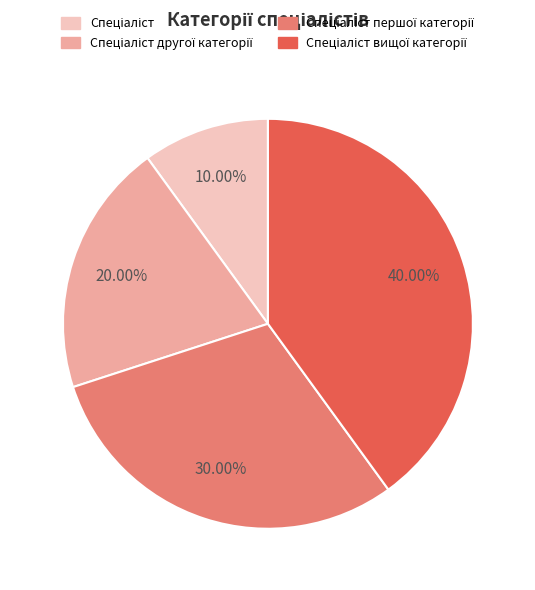

How many segments does this pie chart have?

4